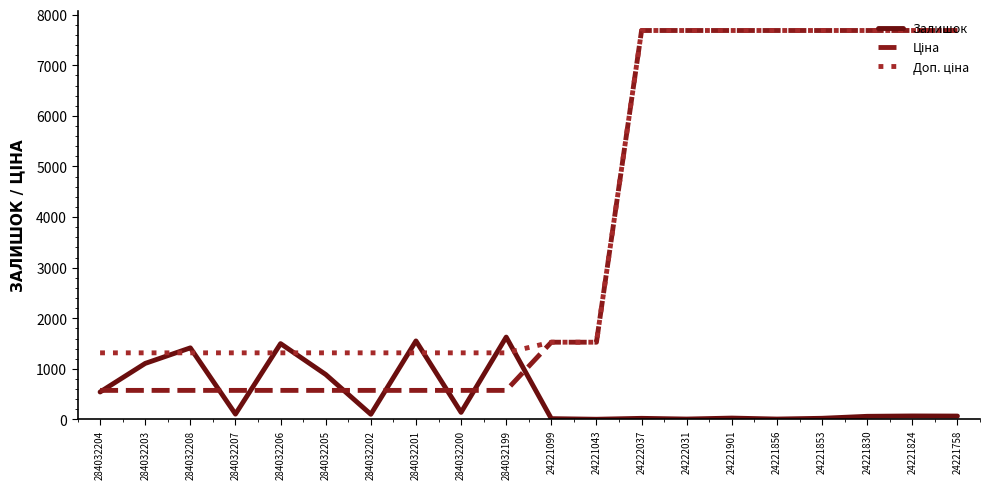

What is the greatest value displayed?

7688.0